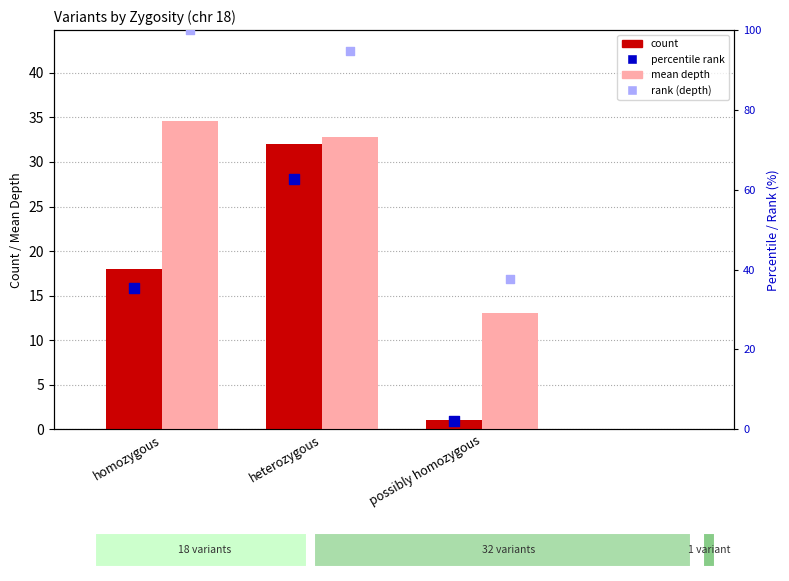

At which category is the sum across all series the highest?

heterozygous